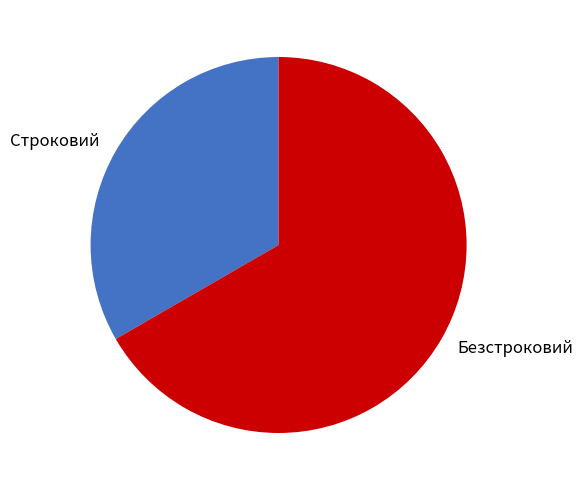

Is Безстроковий the majority of the pie?

Yes